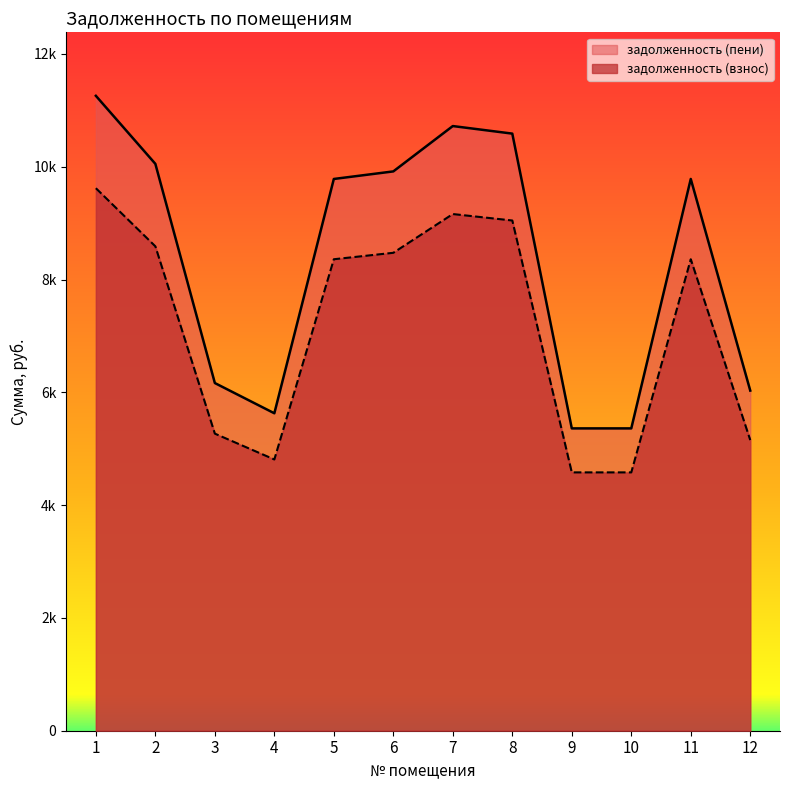

List the labels in order of задолженность (пени) value, smallest first.

9, 10, 4, 12, 3, 5, 11, 6, 2, 8, 7, 1